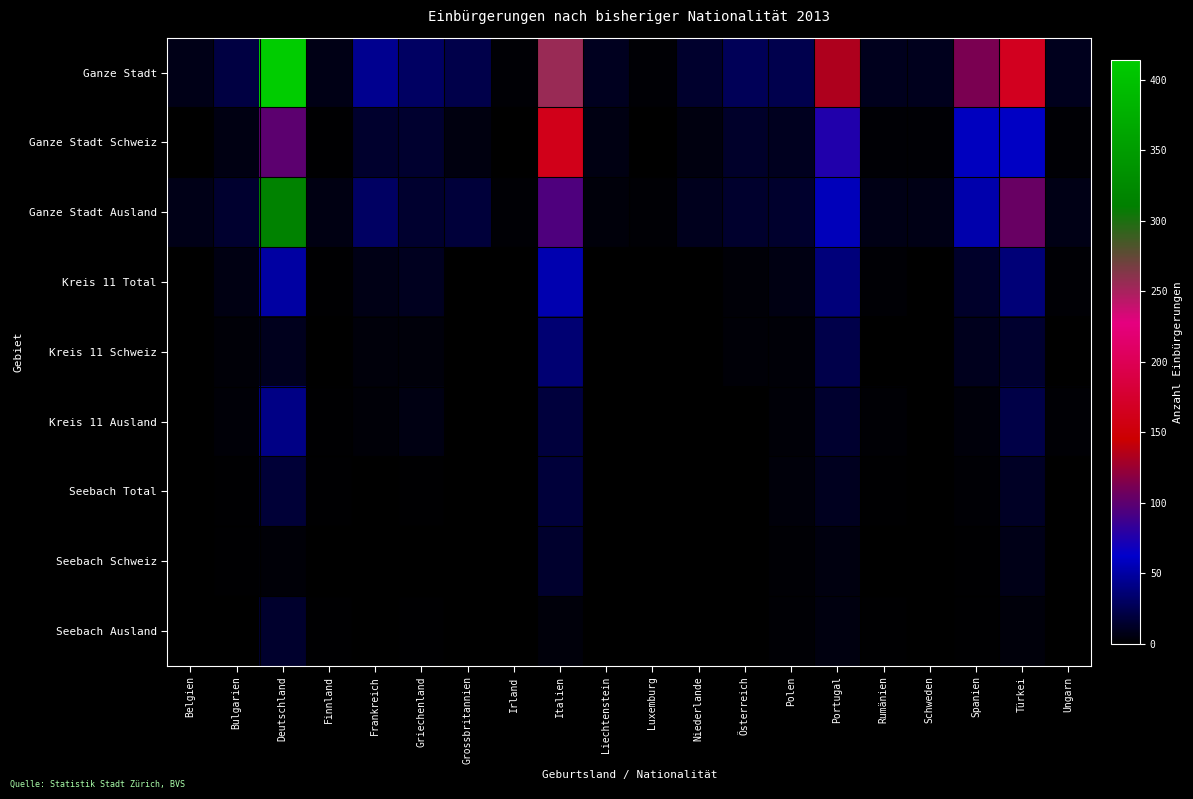

What is the maximum value shown in the chart?

414